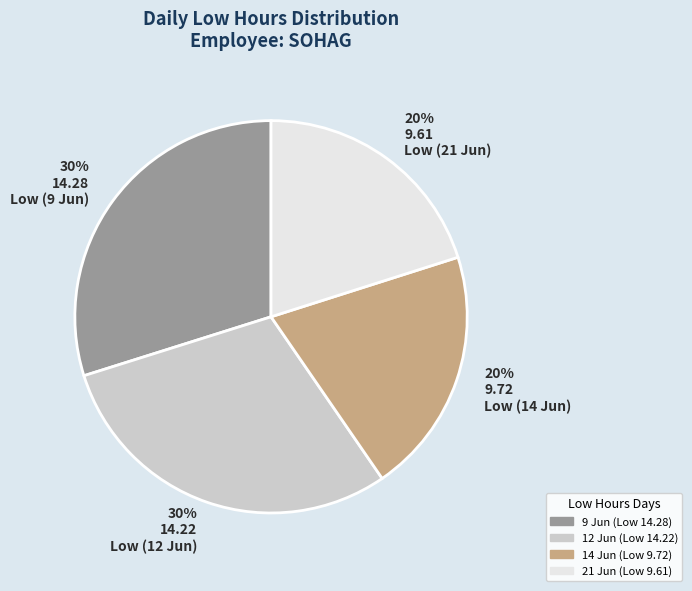

To the nearest percent, what is the combined percentage of 21 Jun (Low 9.61) and 14 Jun (Low 9.72)?

40%